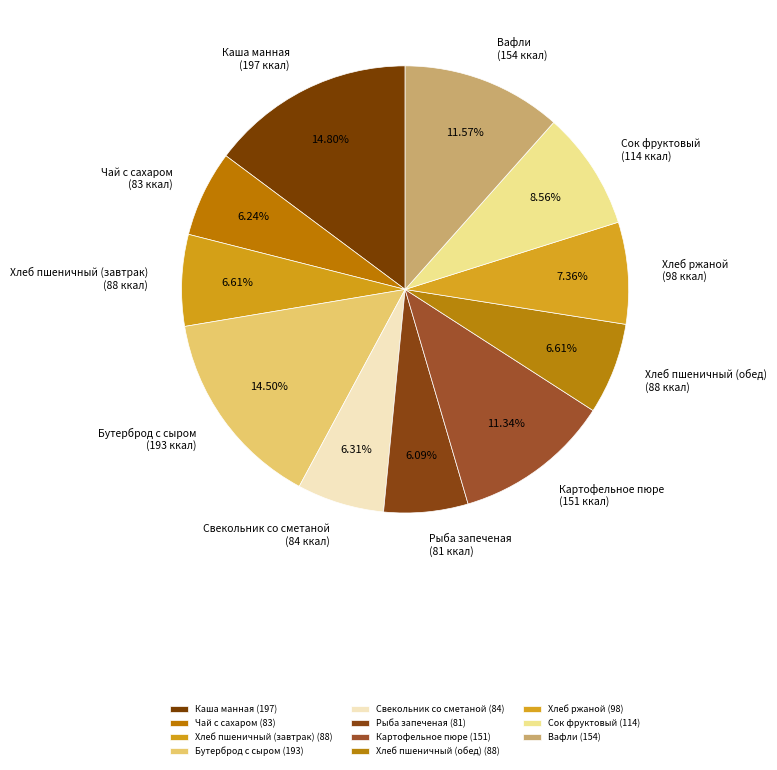

Which slice is the largest?

Каша манная